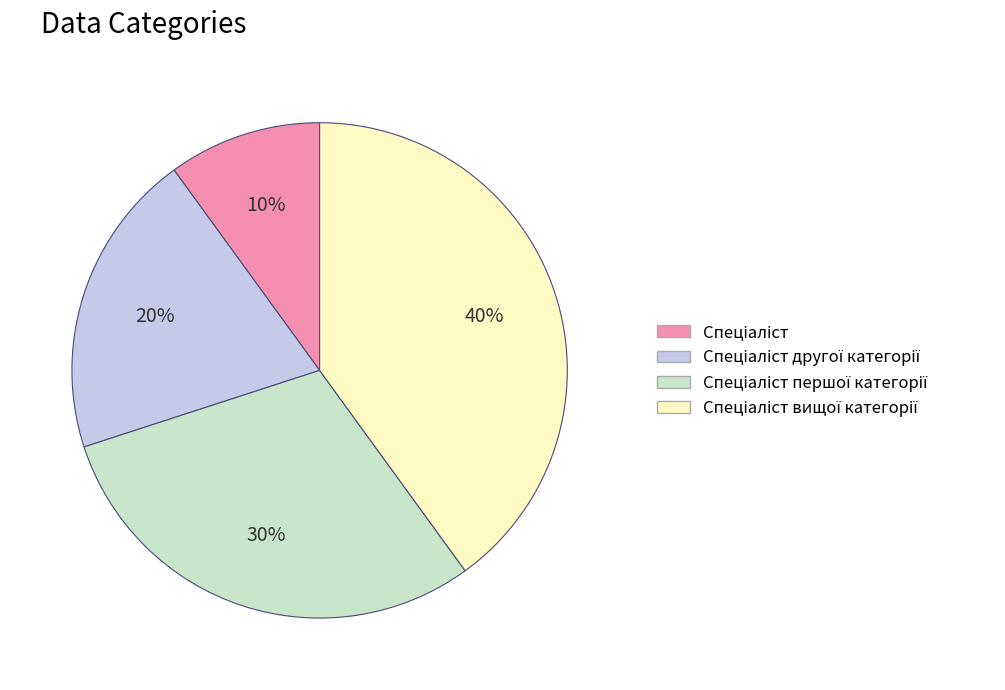

How many slices are in this pie chart?

4